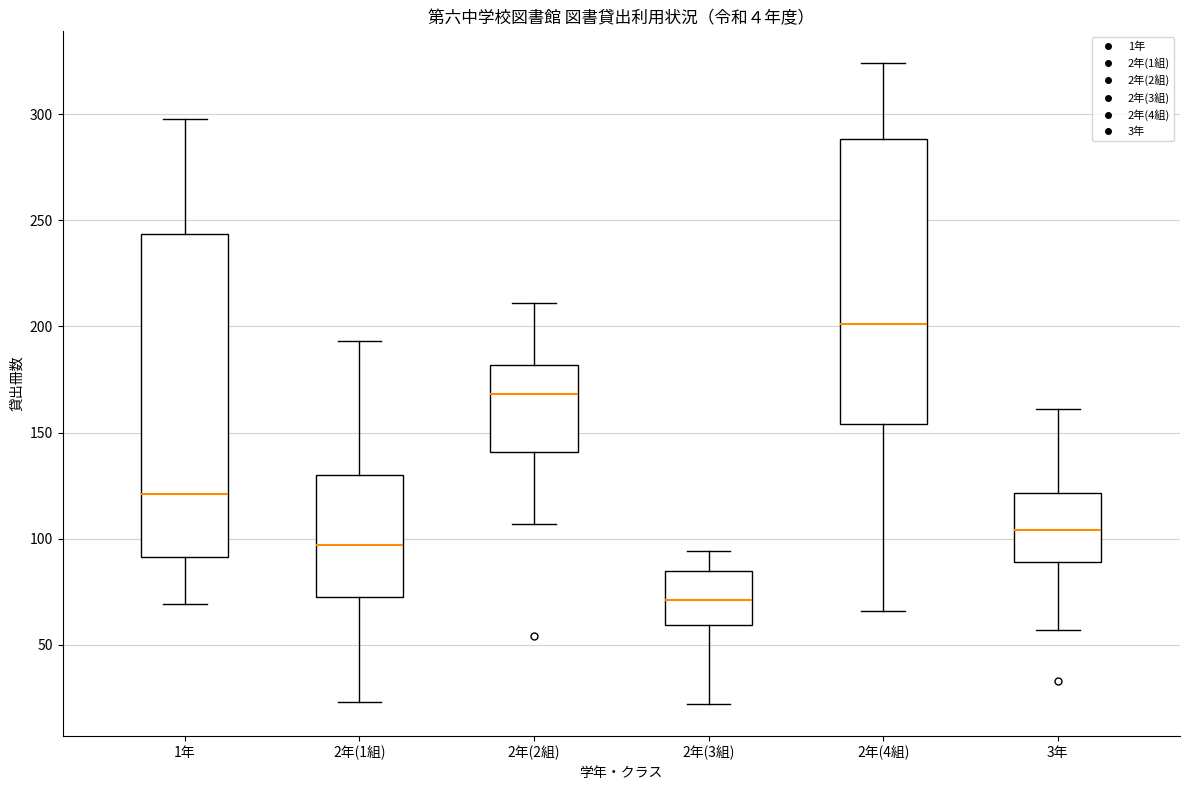

Which box's median line is the highest?

2年(4組)